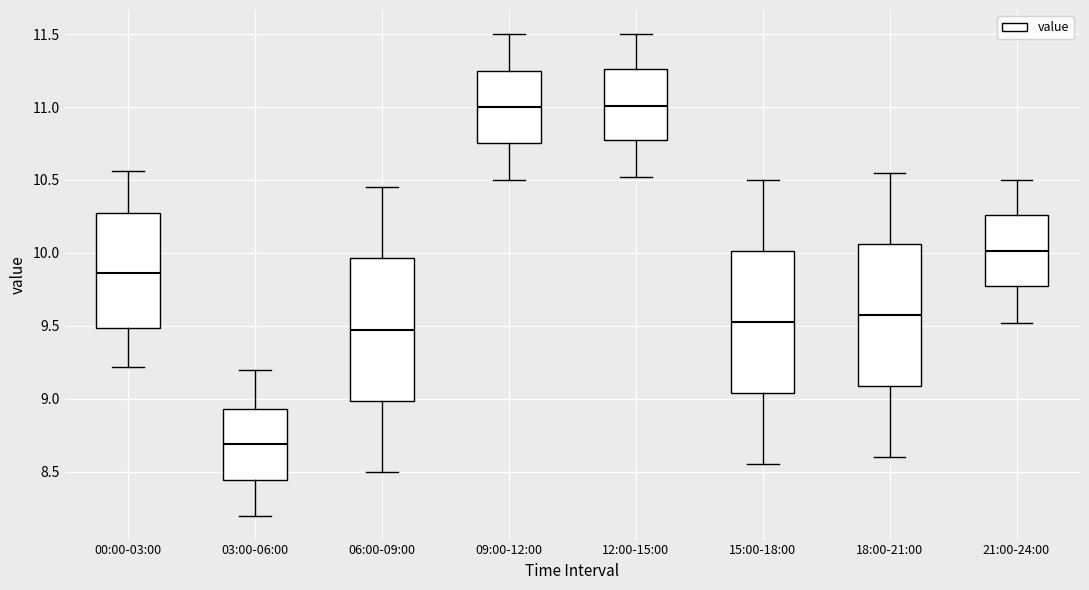

Reading left to right, transcribe this box plot: for each box, give where its median line is, the range the box spans, and where its two whiskers end, as read against the y-axis. The values are not printed on the chart, so give them approximately, as read against the axis.

00:00-03:00: median 9.85, box 9.50 to 10.30, whiskers 9.20 to 10.55
03:00-06:00: median 8.70, box 8.45 to 8.95, whiskers 8.20 to 9.20
06:00-09:00: median 9.50, box 9.00 to 9.95, whiskers 8.50 to 10.45
09:00-12:00: median 11.00, box 10.75 to 11.25, whiskers 10.50 to 11.50
12:00-15:00: median 11.00, box 10.75 to 11.25, whiskers 10.50 to 11.50
15:00-18:00: median 9.55, box 9.05 to 10.00, whiskers 8.55 to 10.50
18:00-21:00: median 9.60, box 9.10 to 10.05, whiskers 8.60 to 10.55
21:00-24:00: median 10.00, box 9.75 to 10.25, whiskers 9.50 to 10.50